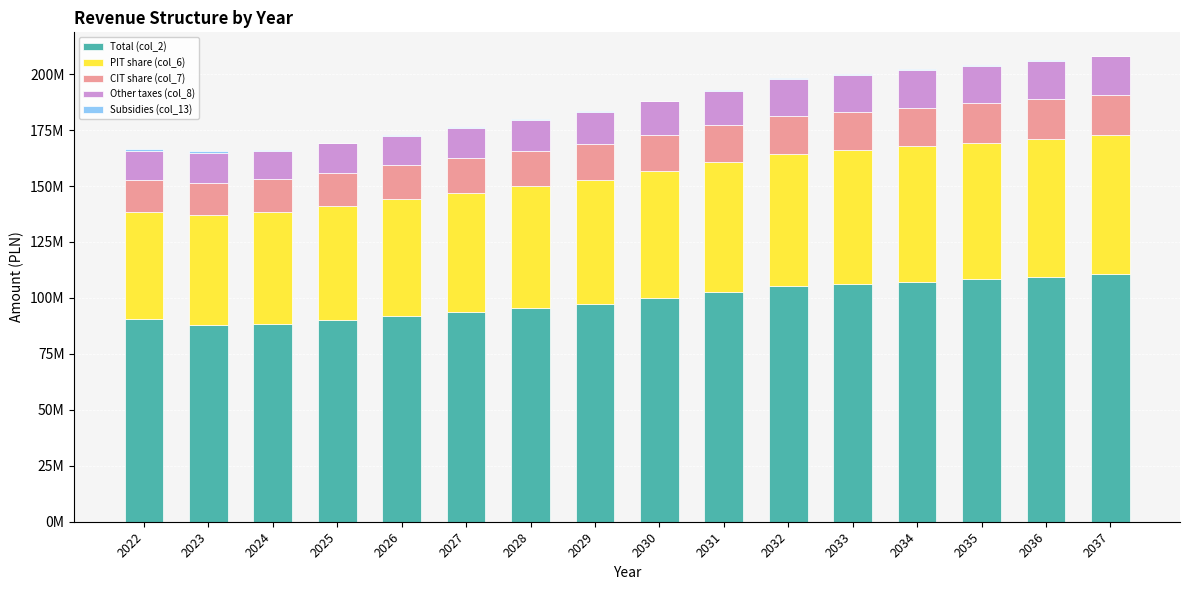

What is the difference between the PIT share (col_6) values at 2032 and 2025?

7912734.8